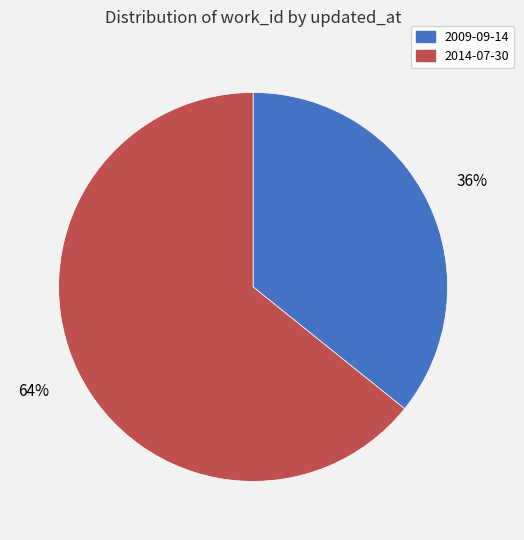

How many segments does this pie chart have?

2